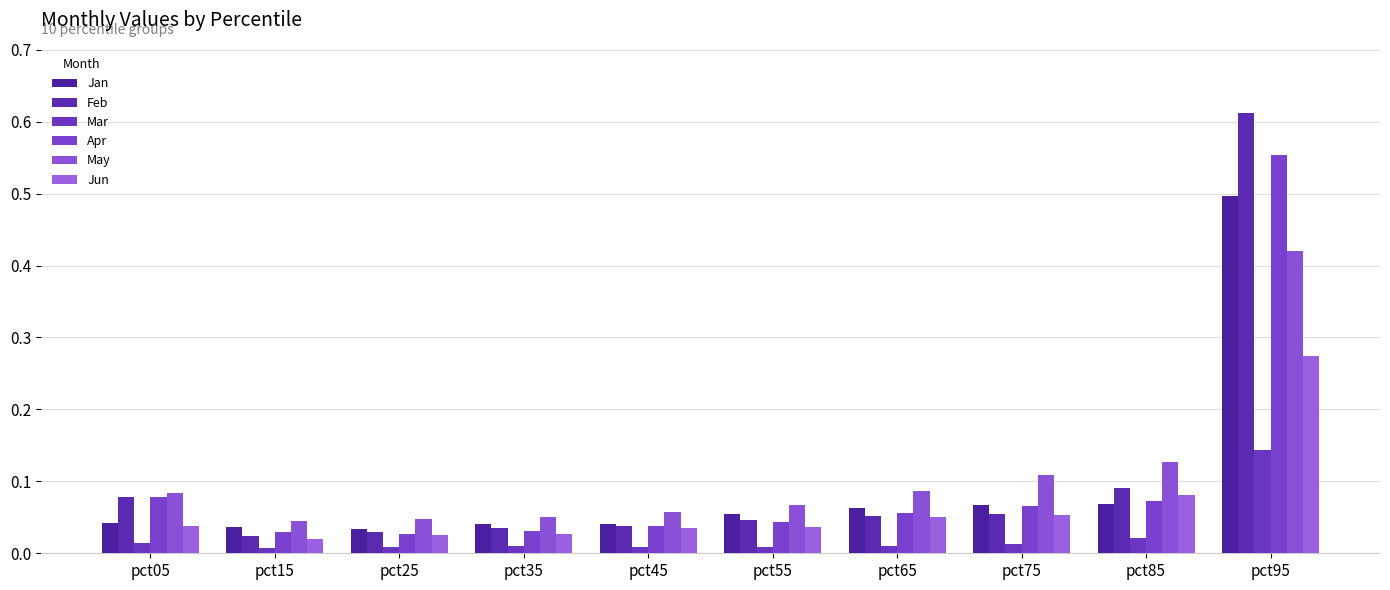

What are all the series names shown in the legend?

Jan, Feb, Mar, Apr, May, Jun